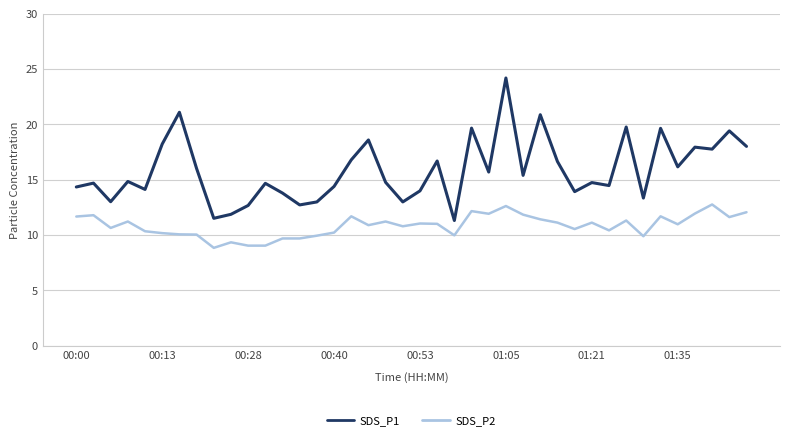

List the series in order of their overall mean, lowest first.

SDS_P2, SDS_P1